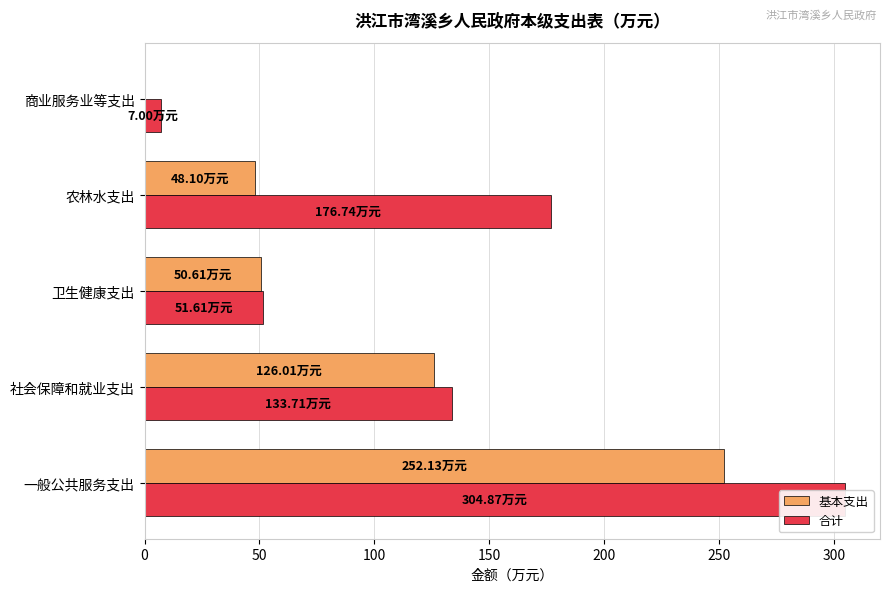

Reading right to left, list all the values displayed in this chart.

基本支出: 200=0.0	150=48.1	100=50.6	50=126.0	0=252.1
合计: 200=7.0	150=176.7	100=51.6	50=133.7	0=304.9